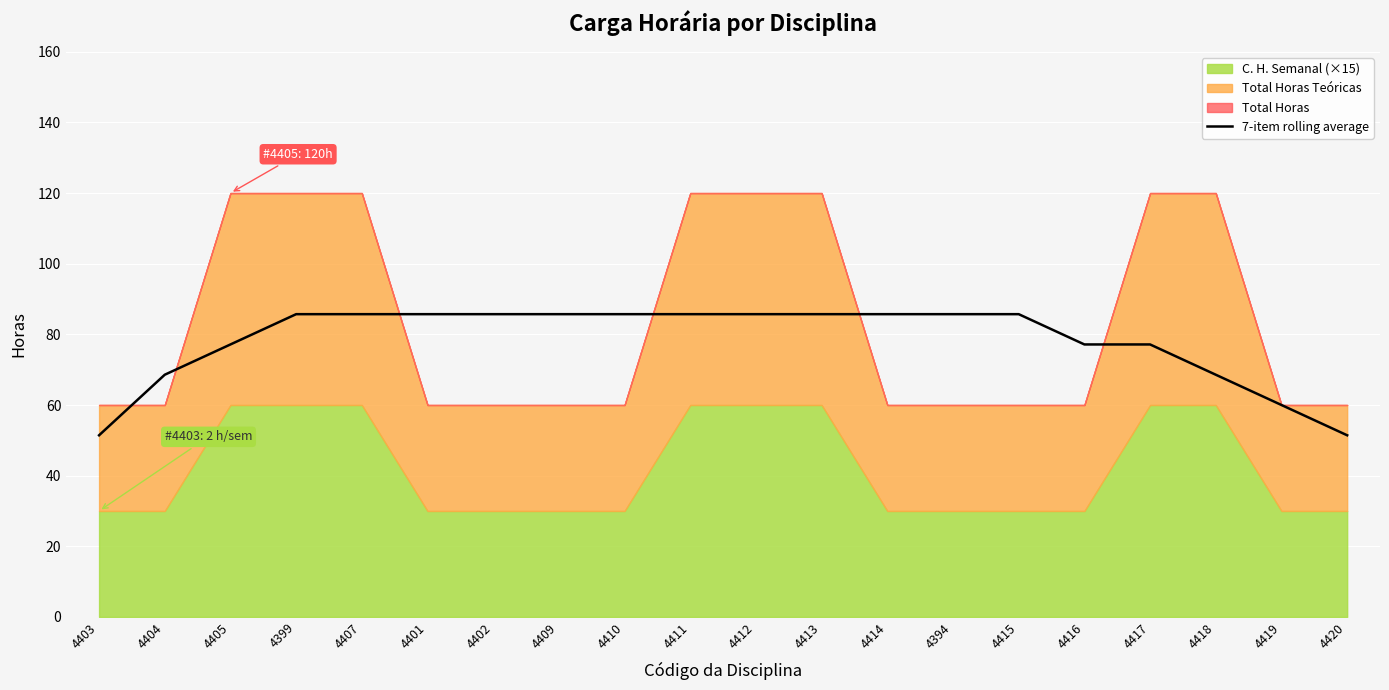

Is it true that 7-item rolling average equals 18.7 at 4413?

False